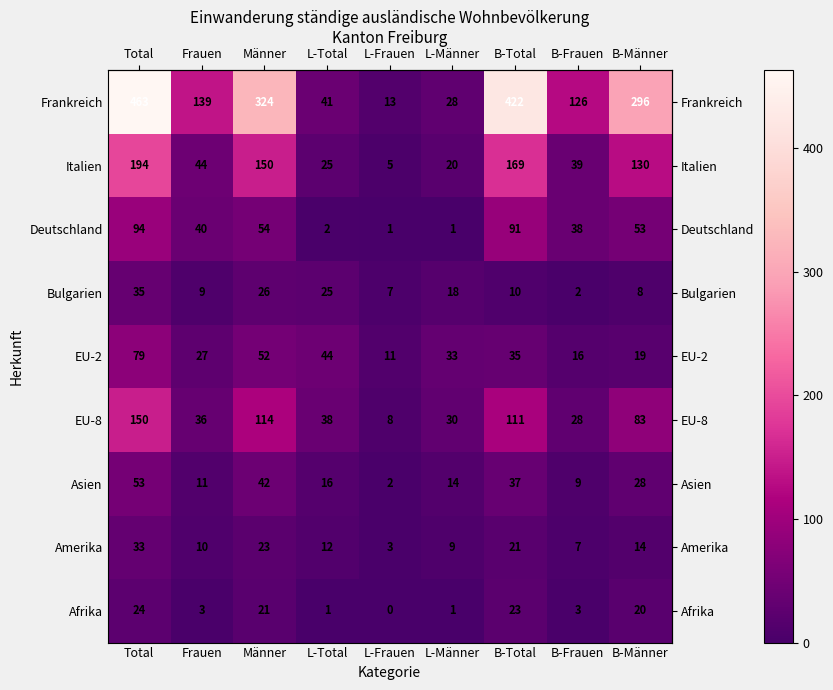

List the series in order of their peak value, highest first.

Frankreich, Italien, EU-8, Deutschland, EU-2, Asien, Bulgarien, Amerika, Afrika